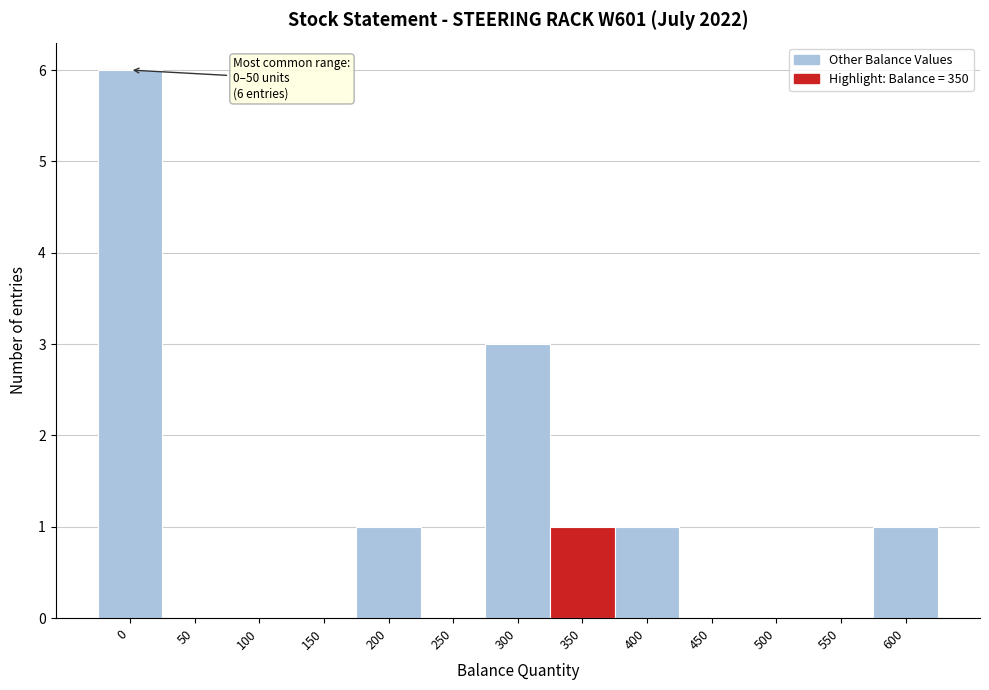

Reading right to left, list all the values displayed in this chart.

600=1	550=0	500=0	450=0	400=1	350=1	300=3	250=0	200=1	150=0	100=0	50=0	0=6